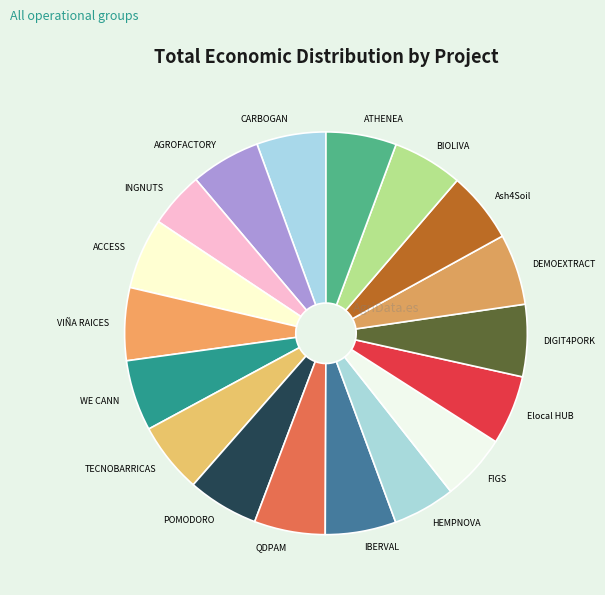

True or false: Elocal HUB accounts for 1% of the total.

False